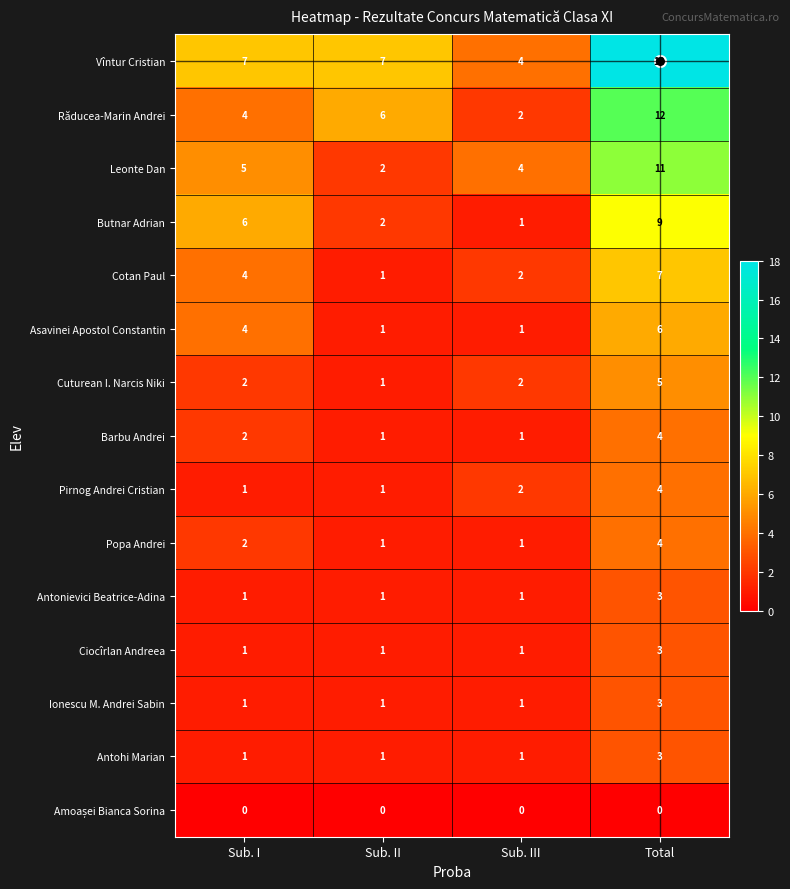

What is the total value across all series at Sub. I?

41